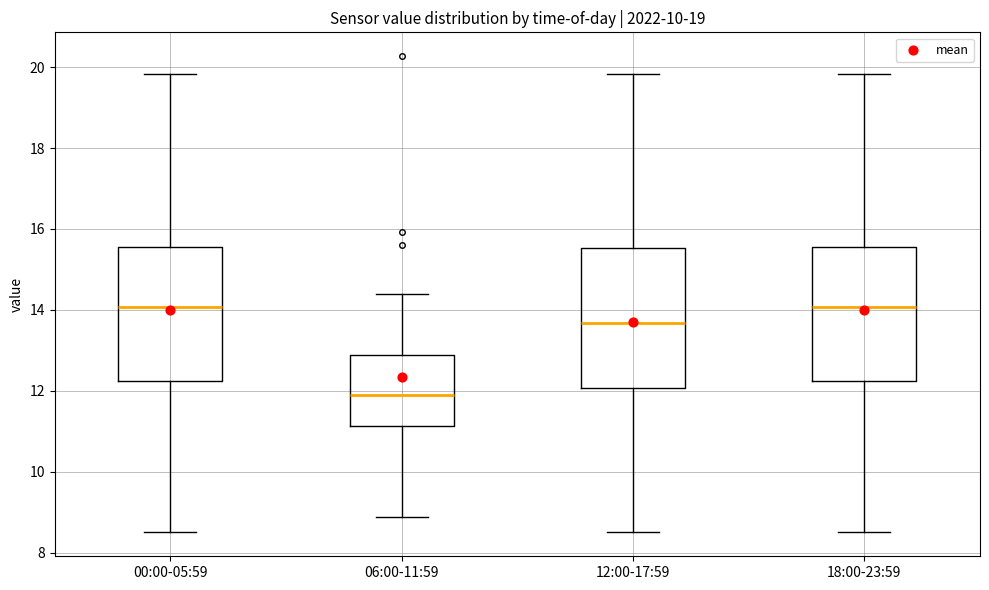

Reading left to right, read every box against the y-axis: the position of its median line, the range the box covers, and the ends of its whiskers. The values are not printed on the chart, so give them approximately, as read against the axis.

00:00-05:59: median 14.0, box 12.2 to 15.6, whiskers 8.6 to 19.8
06:00-11:59: median 12.0, box 11.2 to 12.8, whiskers 8.8 to 14.4
12:00-17:59: median 13.6, box 12.0 to 15.6, whiskers 8.6 to 19.8
18:00-23:59: median 14.0, box 12.2 to 15.6, whiskers 8.6 to 19.8